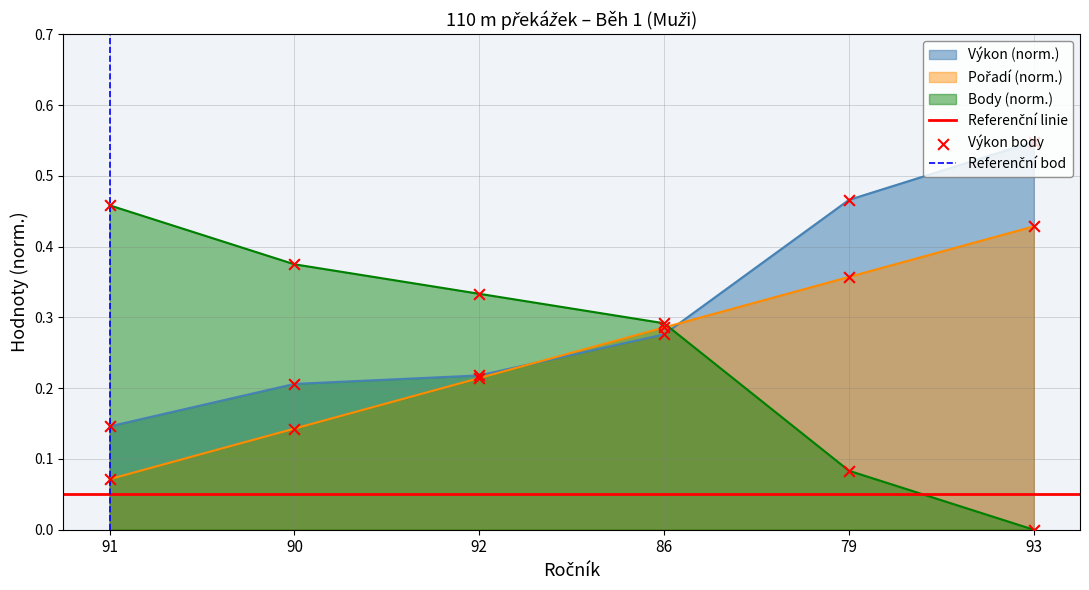

Which series has the widest spread of Y values?

Body